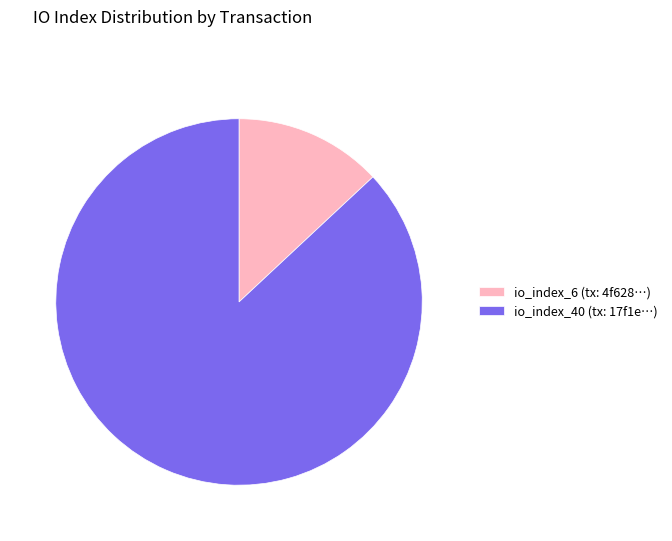

Which has a higher value, io_index_40 (tx: 17f1e…) or io_index_6 (tx: 4f628…)?

io_index_40 (tx: 17f1e…)